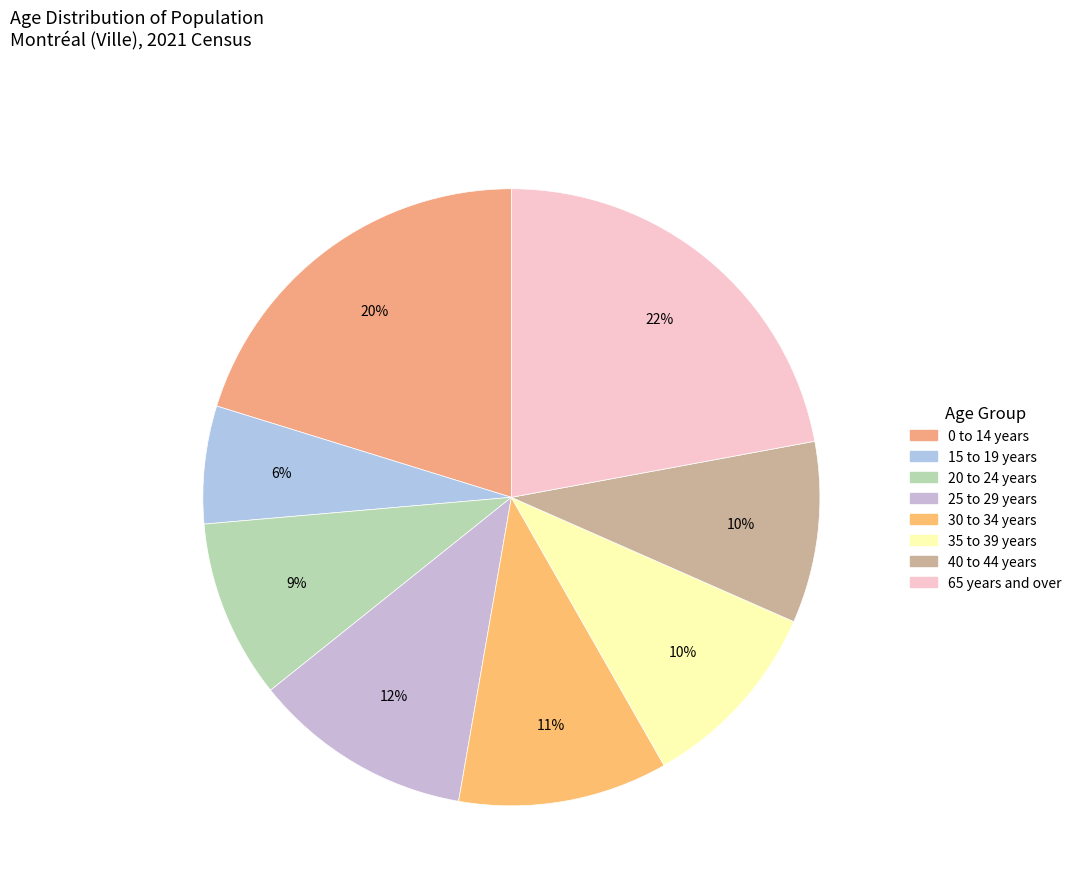

Is it true that 25 to 29 years is 12% of the pie?

True